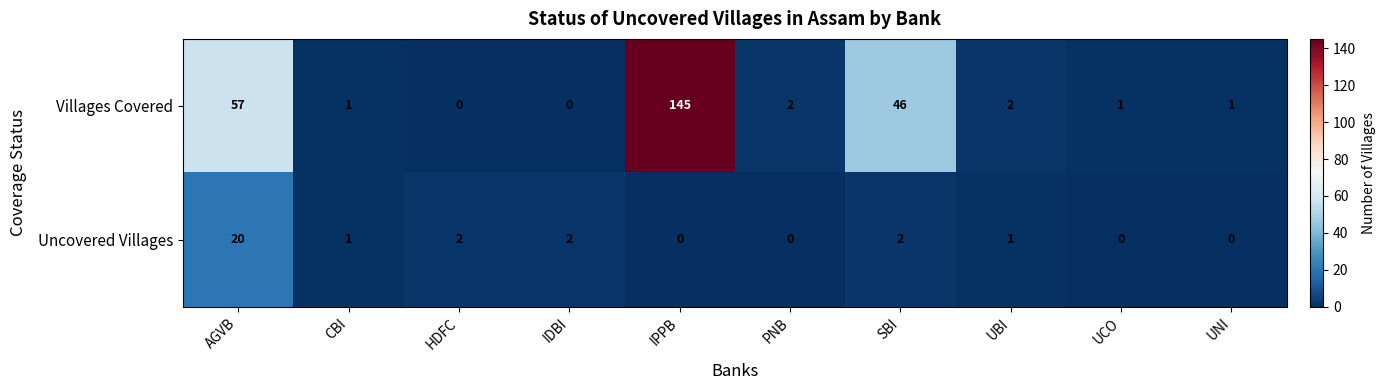

True or false: Villages Covered has a value of 57 at AGVB.

True